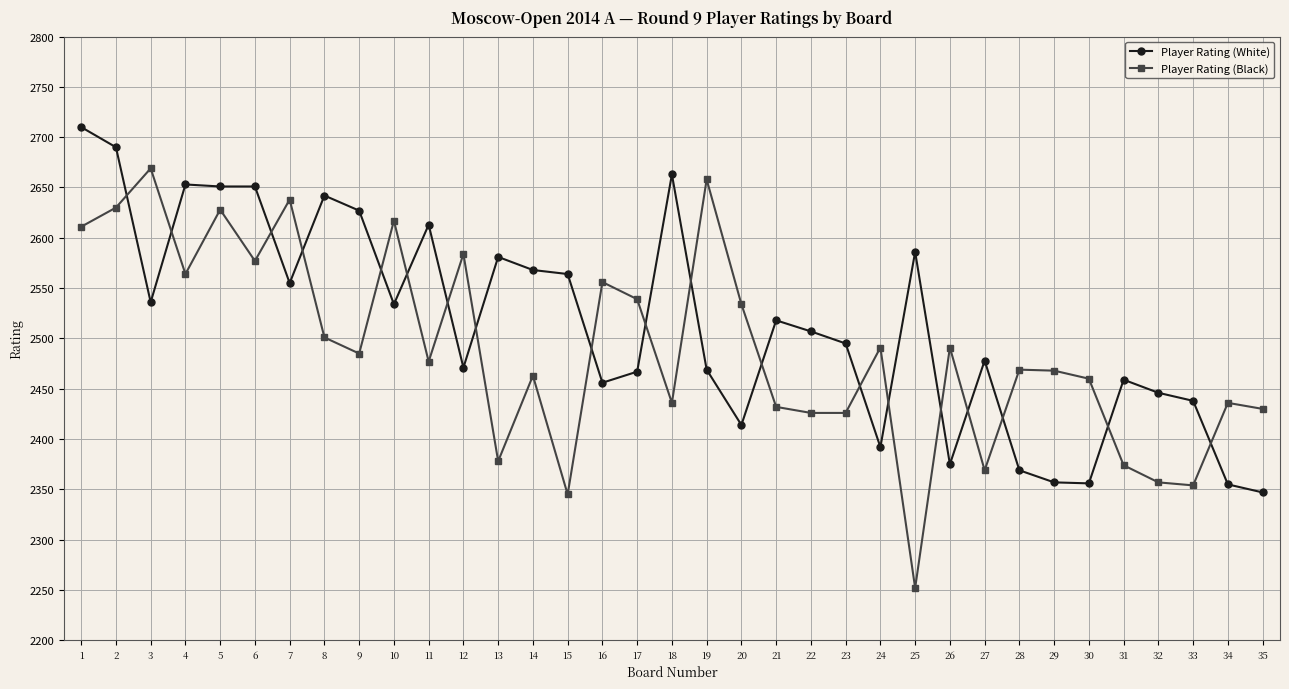

What is the difference between the maximum and minimum values in the Player Rating (White) series?

363